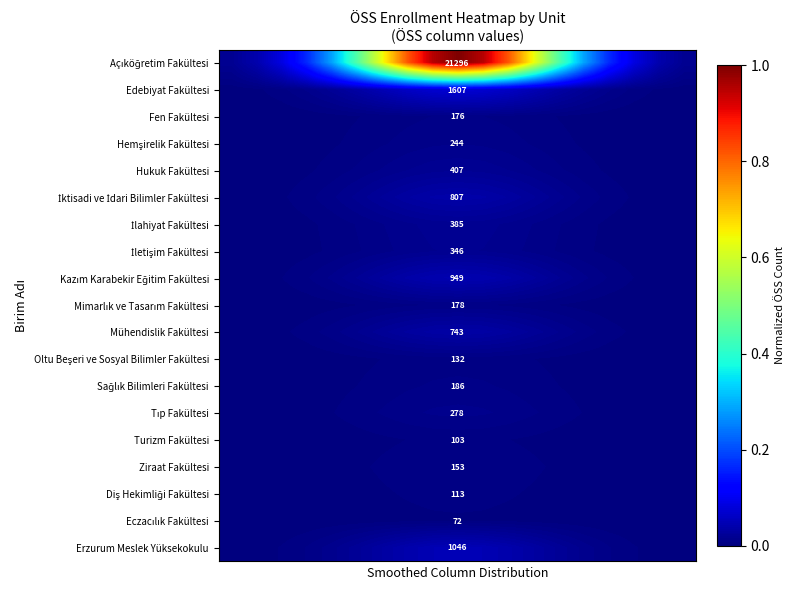

Which series has the largest total across all categories?

Açıköğretim Fakültesi